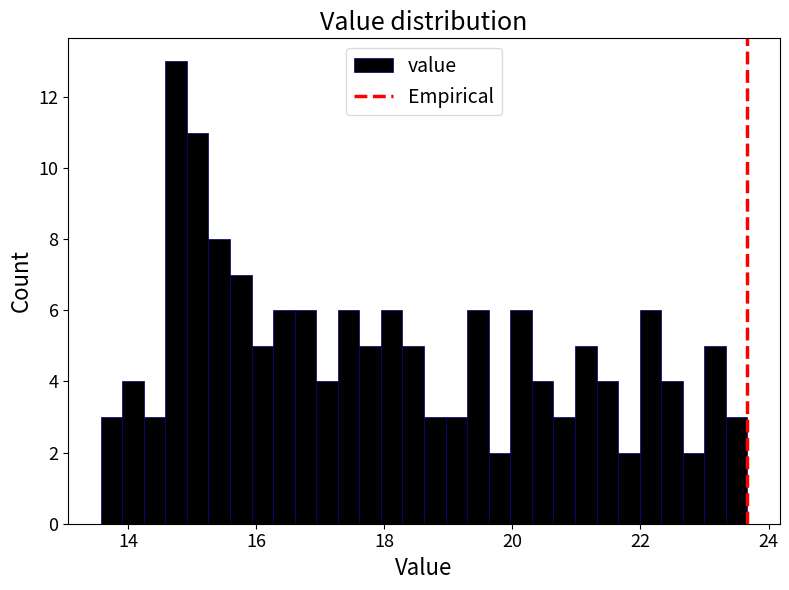

Read against the x-axis, roughly where is the centre of the tallest bar?

14.8